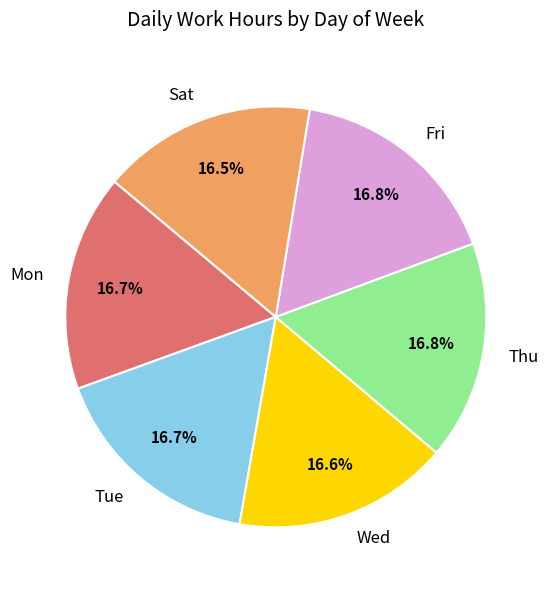

Is there any slice that represents more than half of the pie?

No